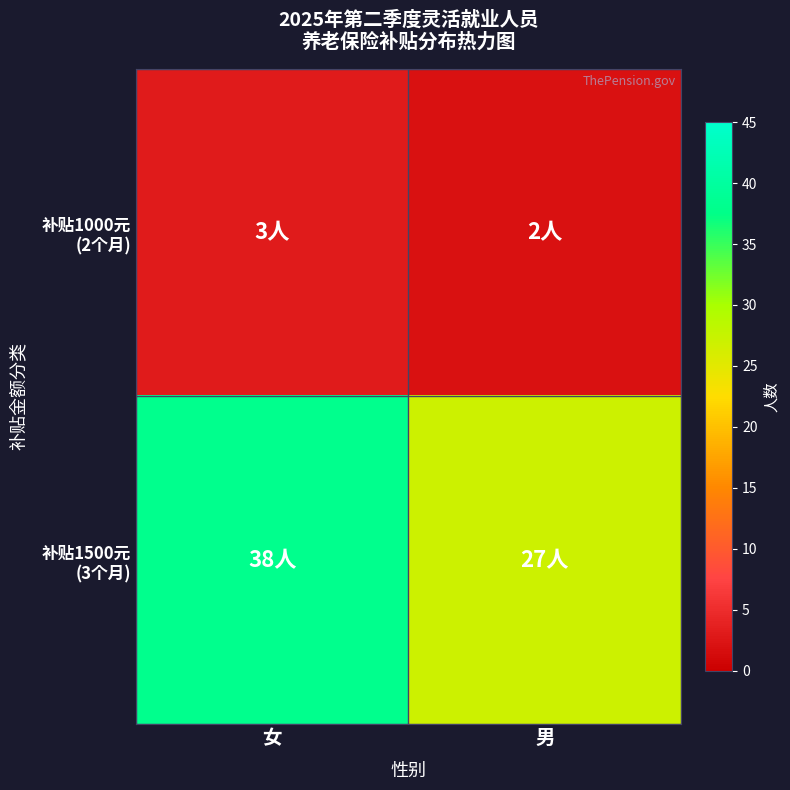

Which series has the largest range (max minus min)?

补贴1500元 (3个月)